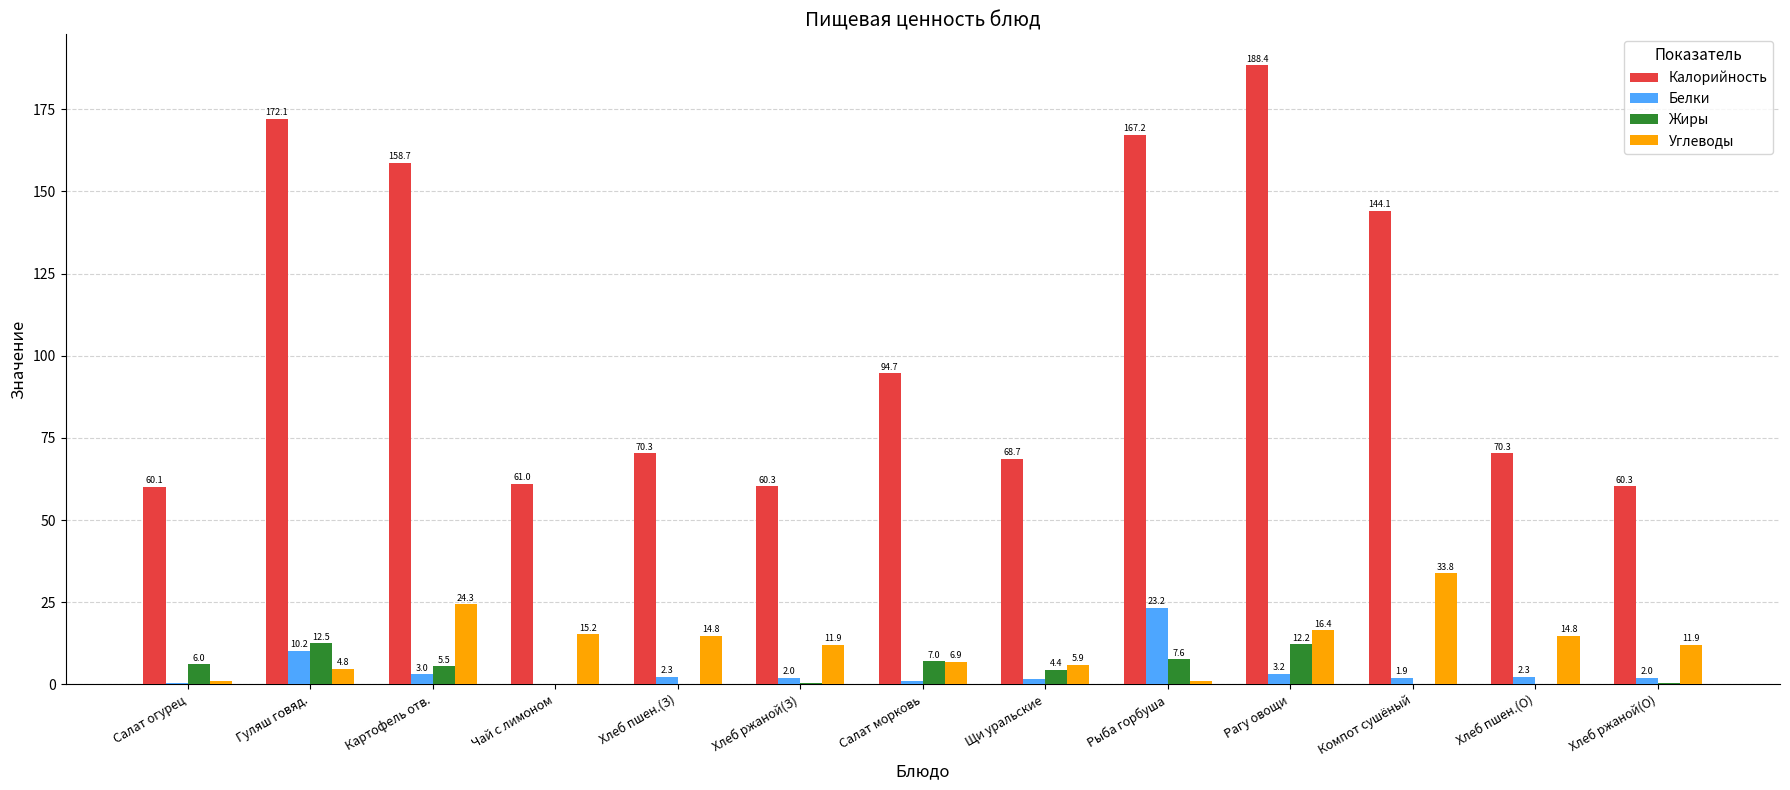

How many groups of bars are there?

13